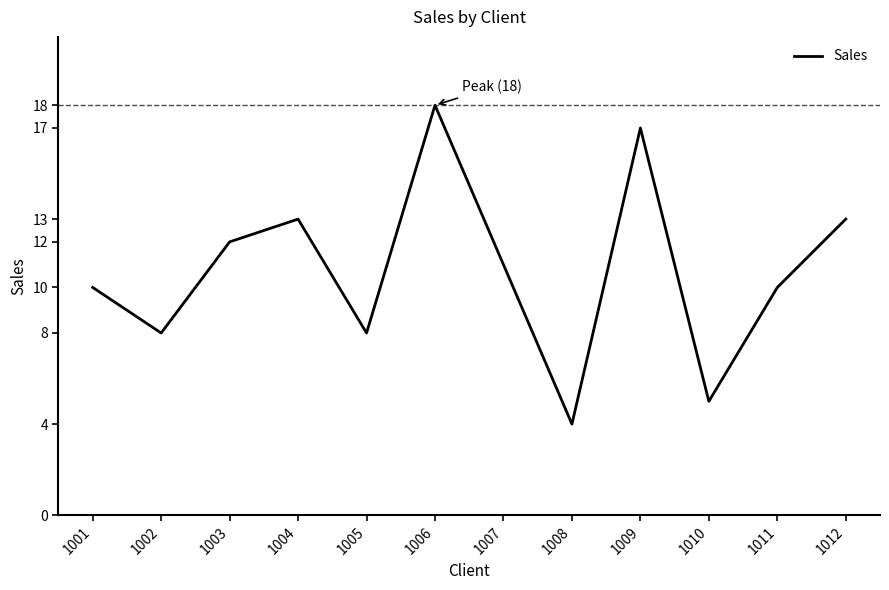

Does the chart have visible grid lines?

No